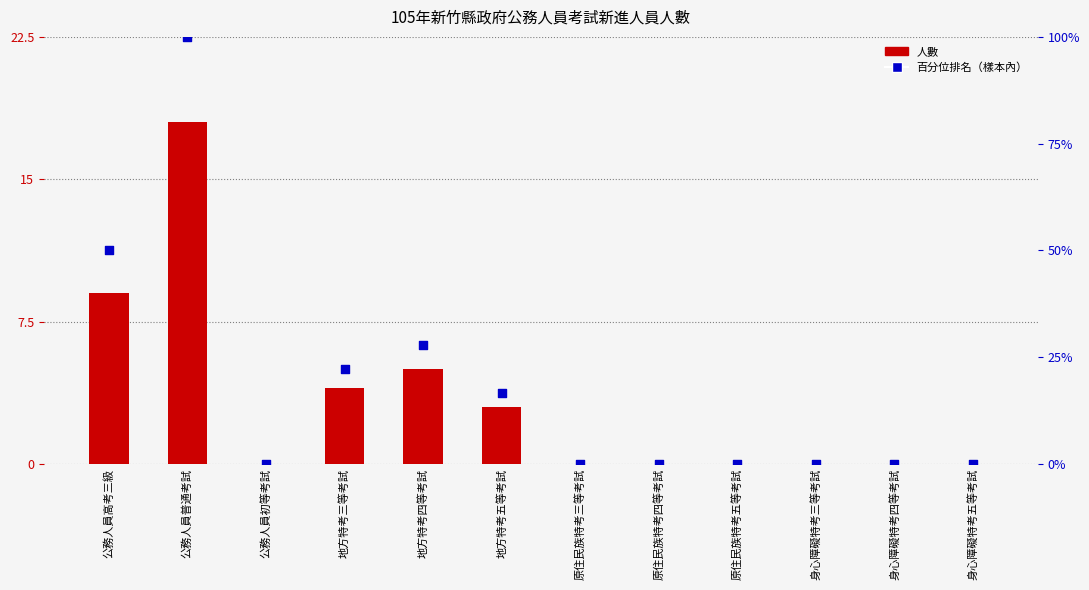

Which series reaches the minimum Y coordinate?

人數